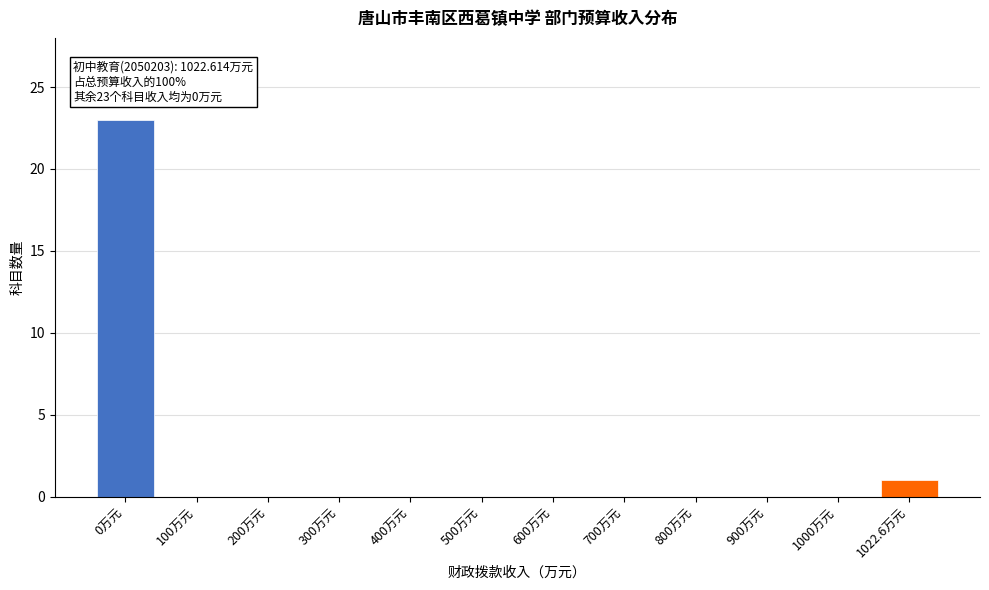

Reading left to right, list all the values displayed in this chart.

0万元=23	100万元=0	200万元=0	300万元=0	400万元=0	500万元=0	600万元=0	700万元=0	800万元=0	900万元=0	1000万元=0	1022.6万元=1